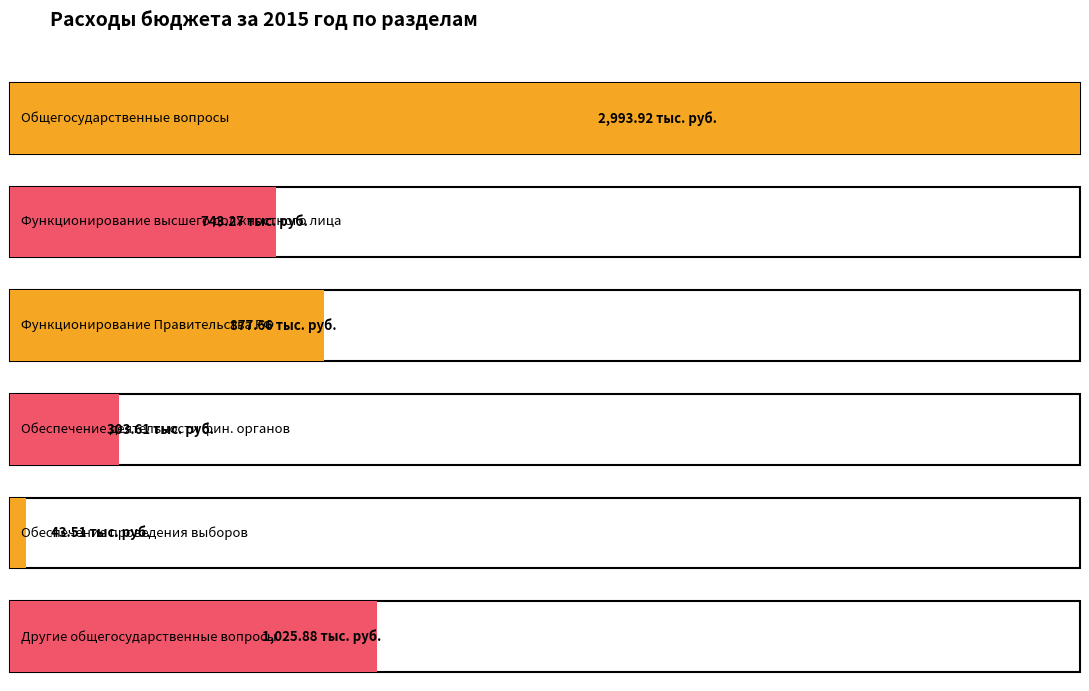

How many bars are there in total?

12